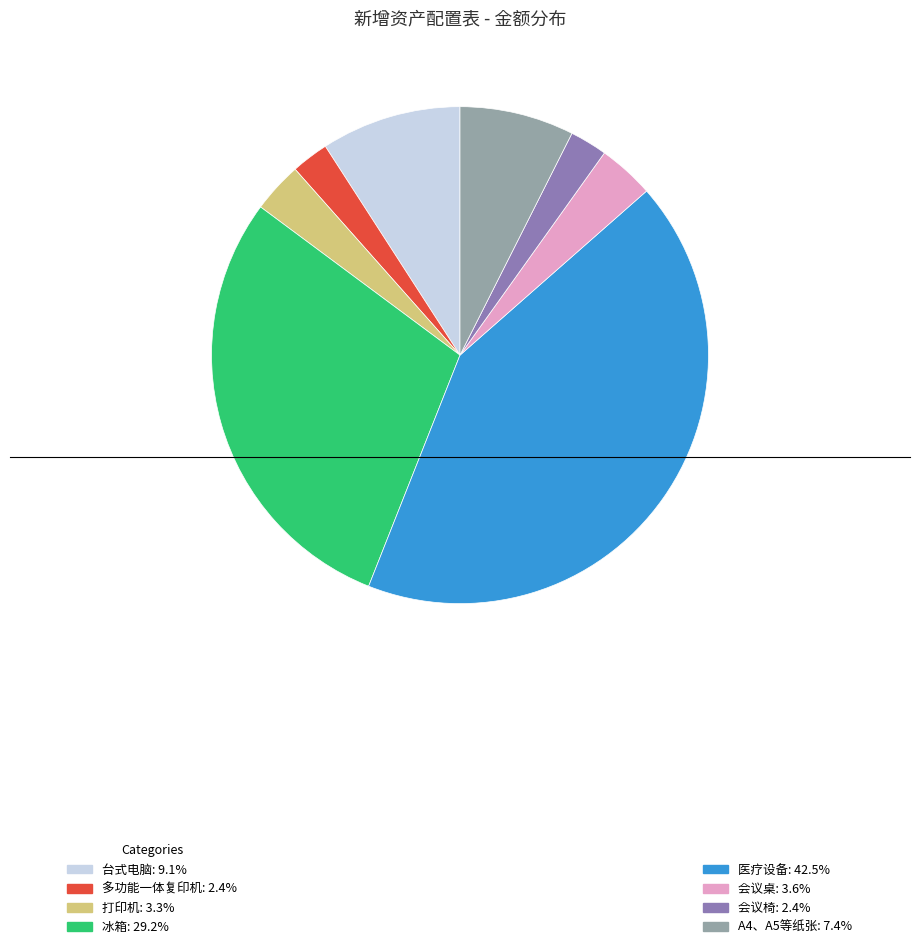

Is there a majority slice in this chart?

No